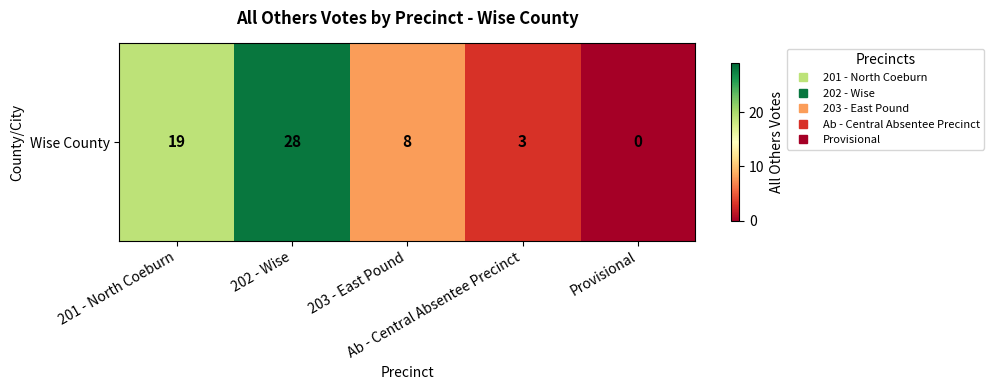

Count the number of categories in the chart.

5